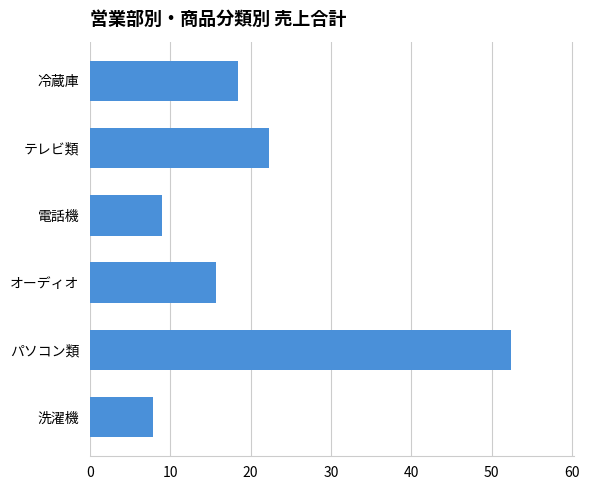

What is the greatest value displayed?

52.3